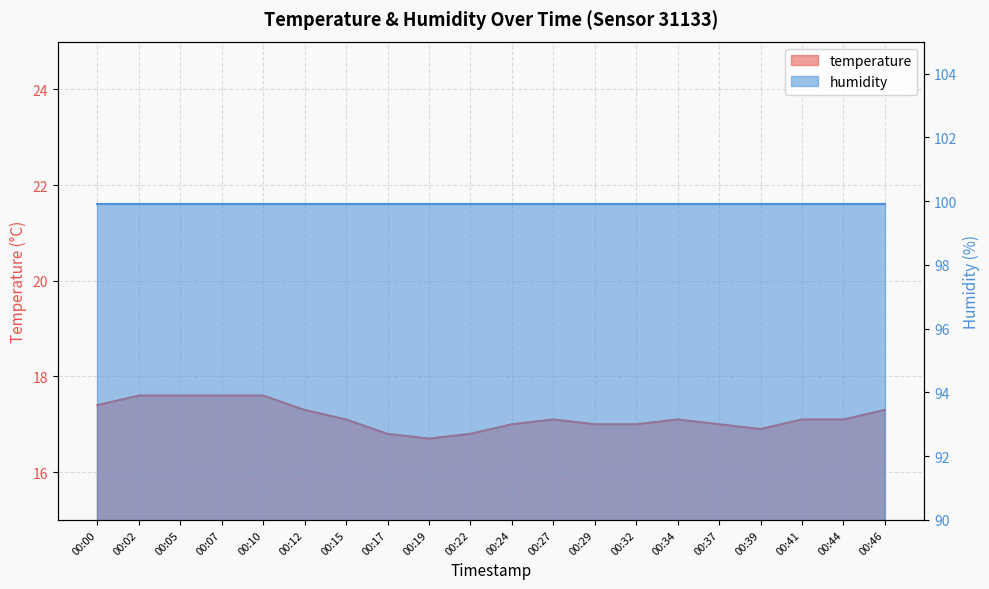

Rank the categories by value from lowest to highest.

00:19, 00:17, 00:22, 00:39, 00:24, 00:29, 00:32, 00:37, 00:15, 00:27, 00:34, 00:41, 00:44, 00:12, 00:46, 00:00, 00:02, 00:05, 00:07, 00:10